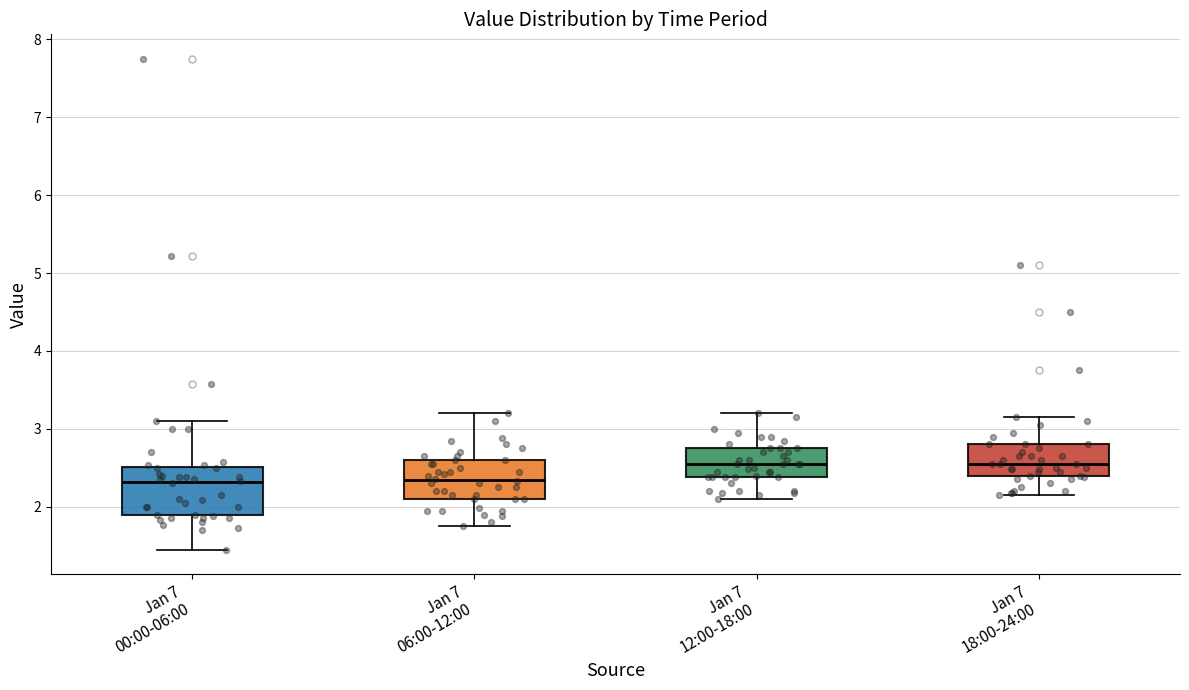

Reading left to right, read every box against the y-axis: the position of its median line, the range the box covers, and the ends of its whiskers. The values are not printed on the chart, so give them approximately, as read against the axis.

Jan 7 00:00-06:00: median 2.3, box 1.9 to 2.5, whiskers 1.5 to 3.1
Jan 7 06:00-12:00: median 2.3, box 2.1 to 2.6, whiskers 1.8 to 3.2
Jan 7 12:00-18:00: median 2.6, box 2.4 to 2.8, whiskers 2.1 to 3.2
Jan 7 18:00-24:00: median 2.6, box 2.4 to 2.8, whiskers 2.2 to 3.2